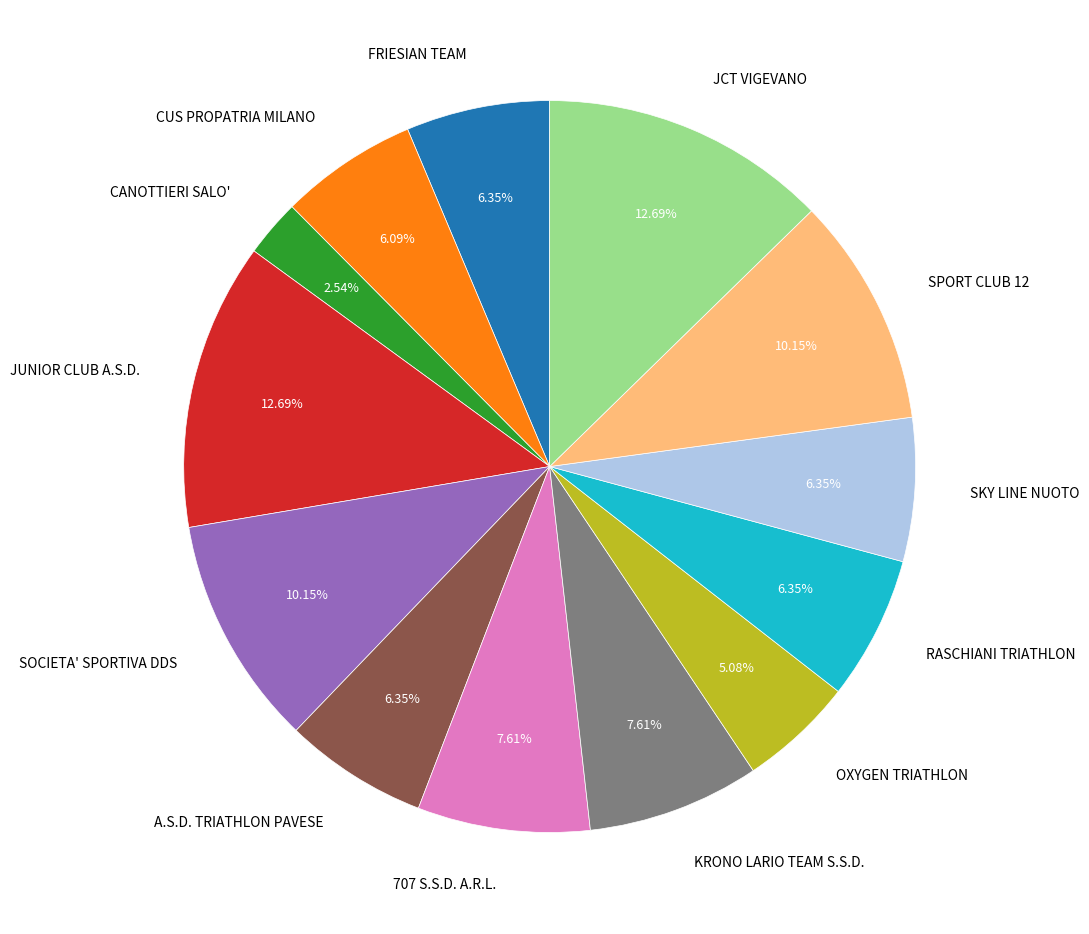

Which slice is the smallest?

CANOTTIERI SALO'